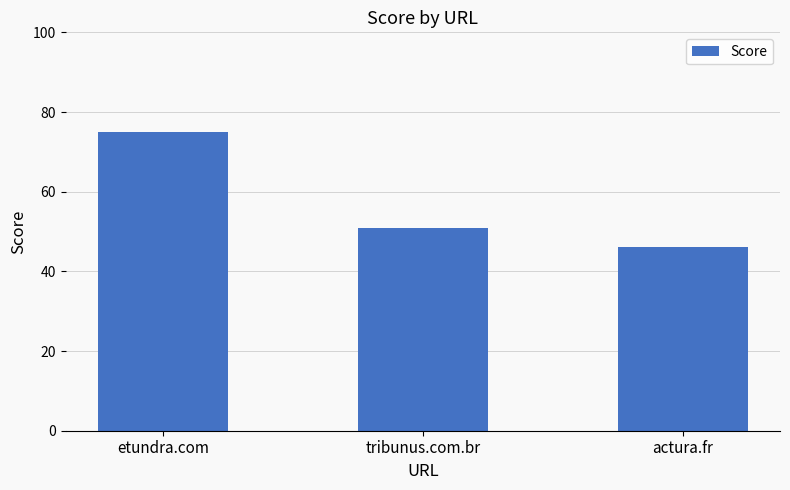

Reading right to left, transcribe all the data shown in this chart.

actura.fr=46	tribunus.com.br=51	etundra.com=75